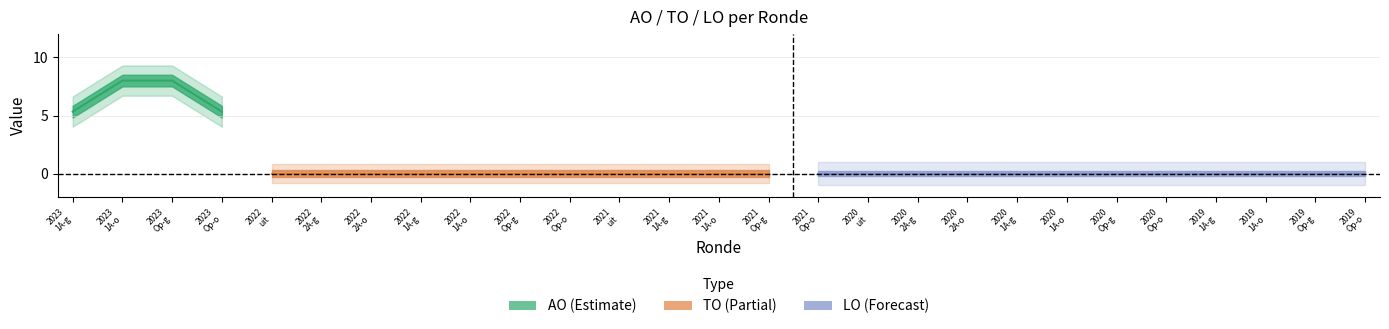

Count the number of data series in this chart.

3